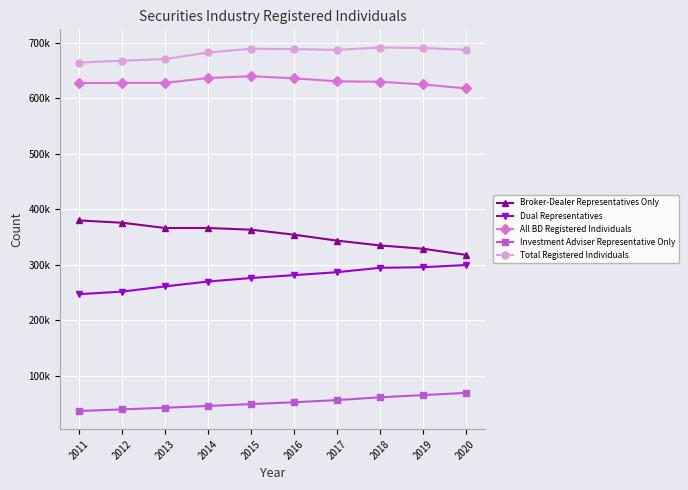

What are all the series names shown in the legend?

Broker-Dealer Representatives Only, Dual Representatives, All BD Registered Individuals, Investment Adviser Representative Only, Total Registered Individuals